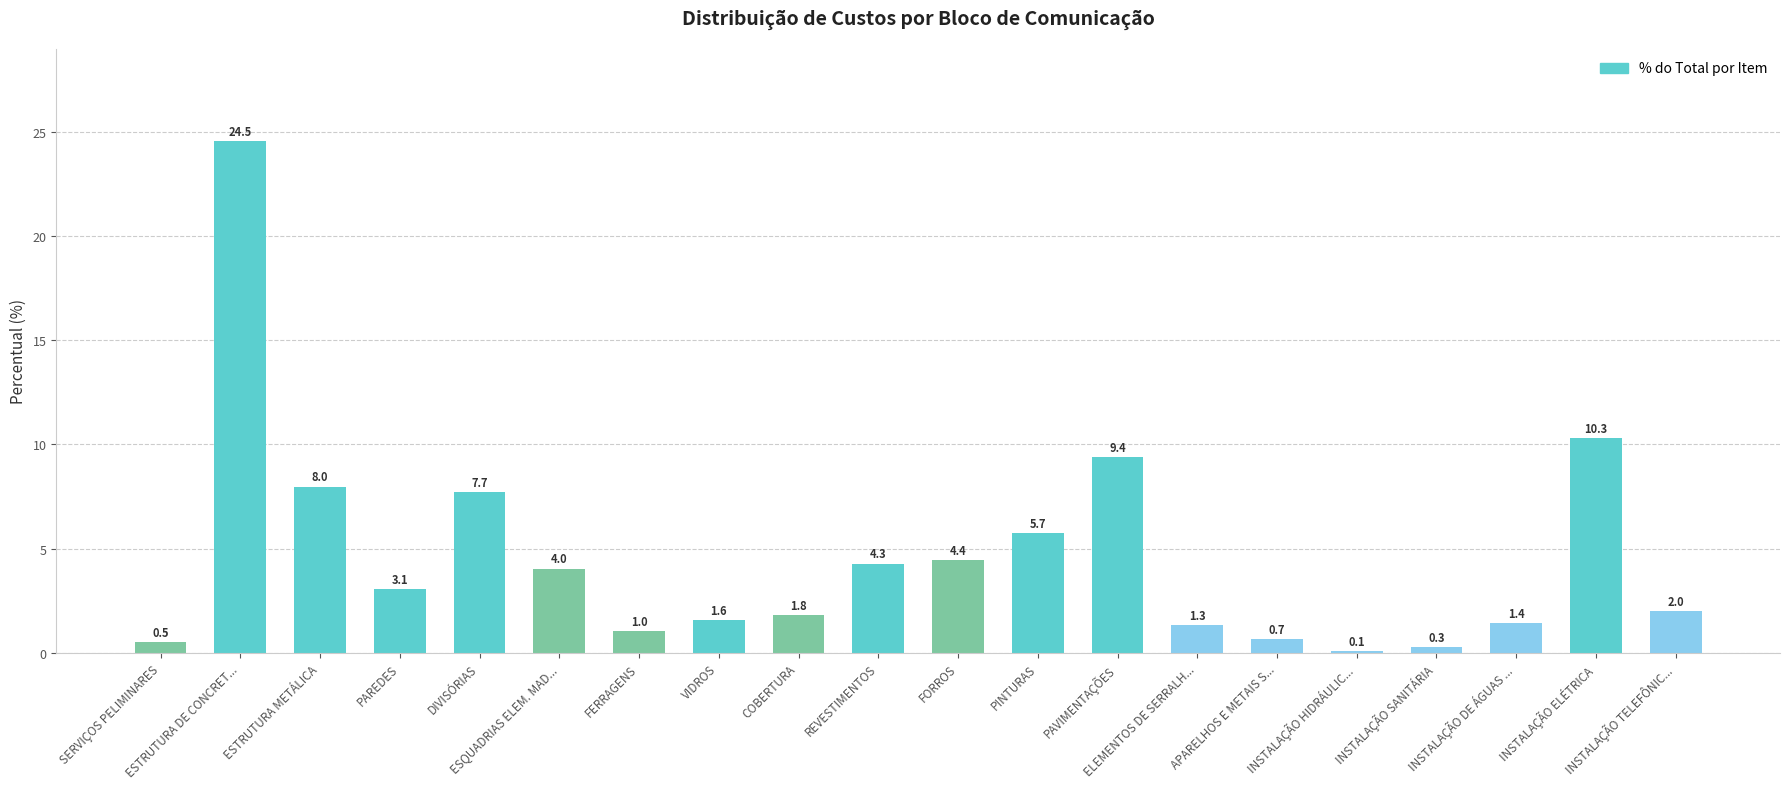

What is the change in value from PAREDES to COBERTURA?

-1.3